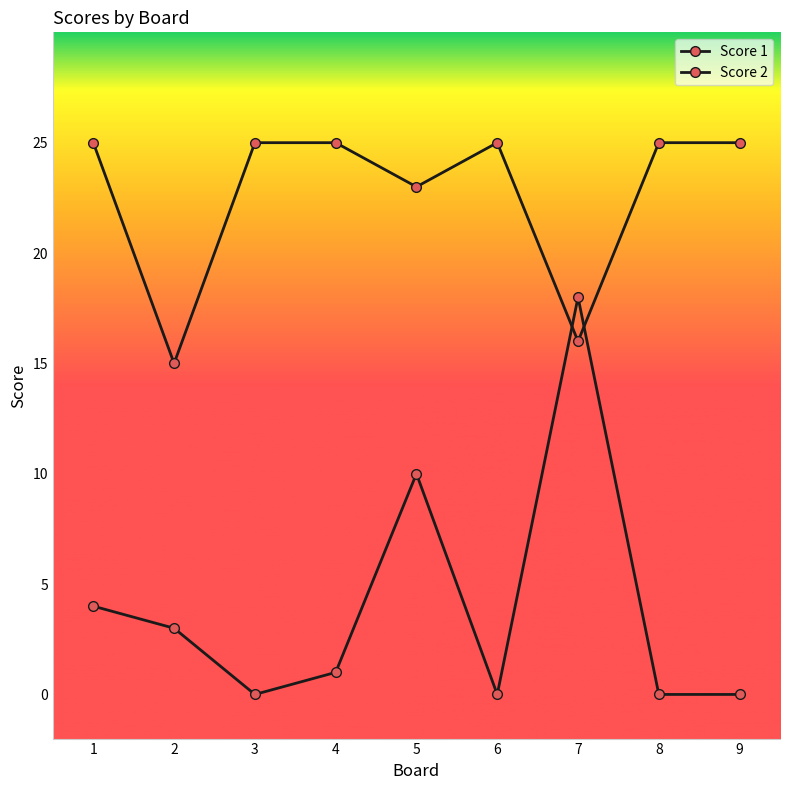

Between which two adjacent categories do Score 1 and Score 2 first intersect?

6 and 7